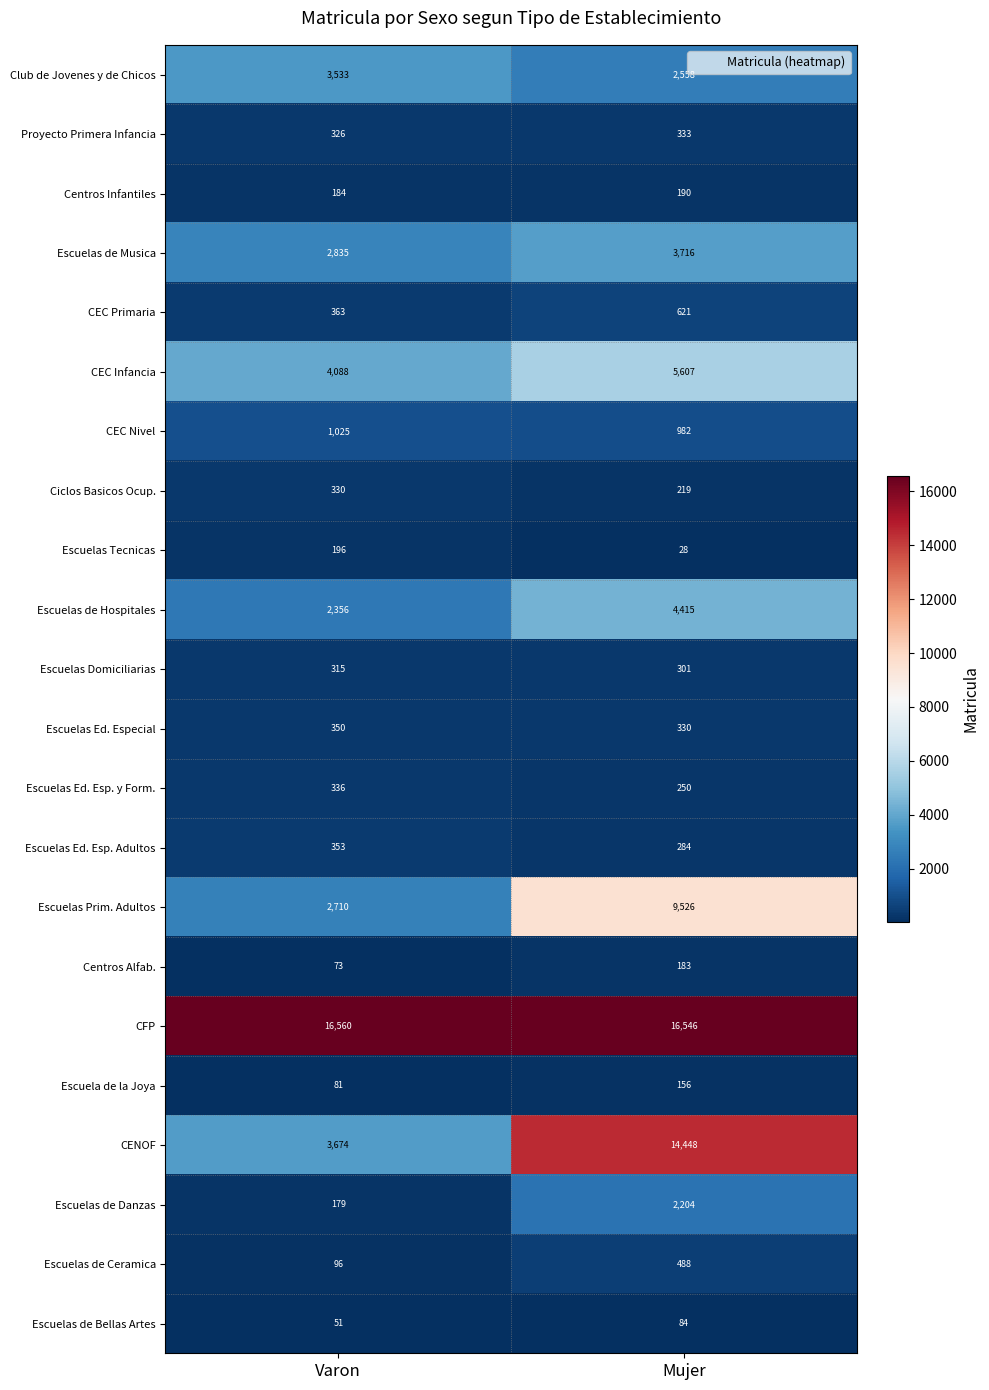

What is the difference between the maximum and minimum values in the Escuela de la Joya series?

75